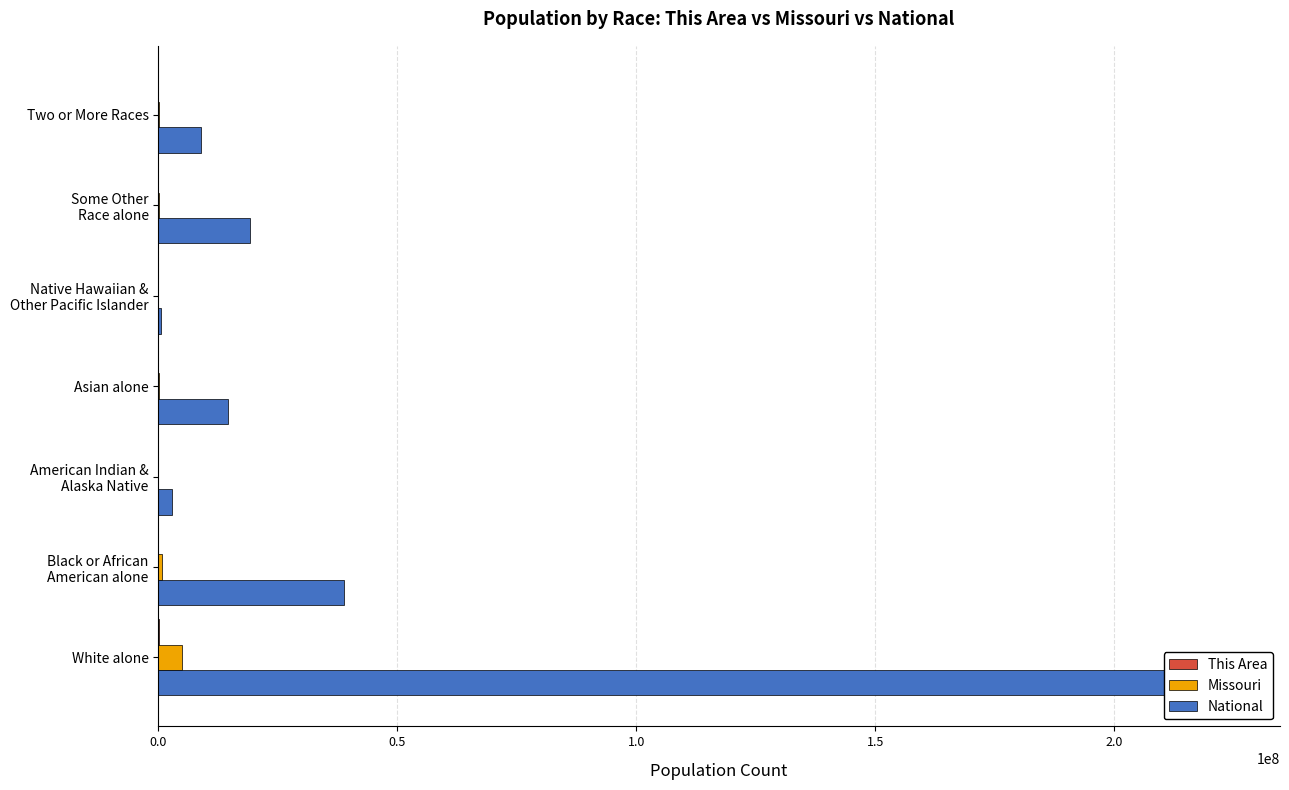

What is the value of the This Area bar at the 3rd from the left?

251